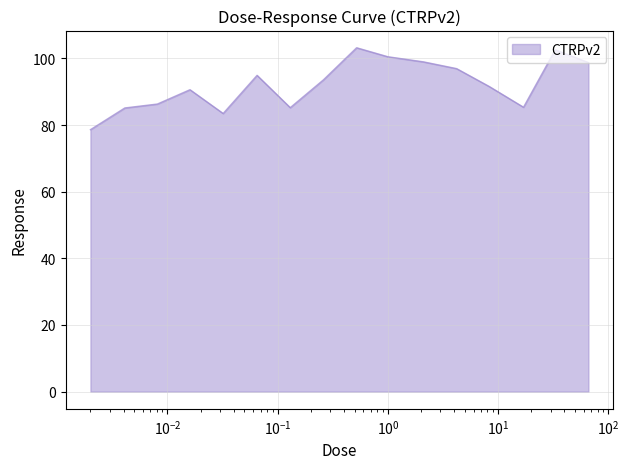

What is the difference between the maximum and minimum values?

24.6